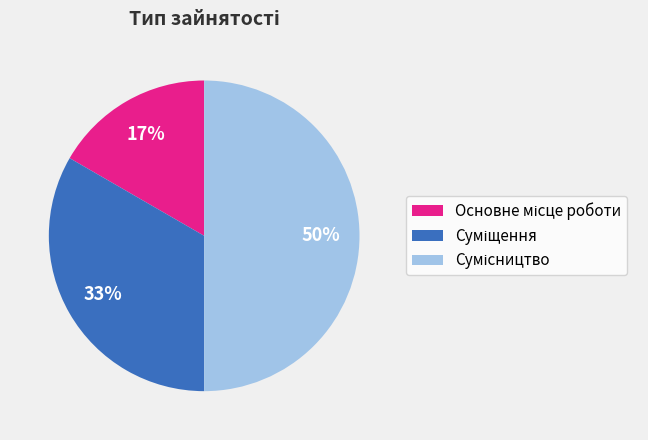

How many segments does this pie chart have?

3